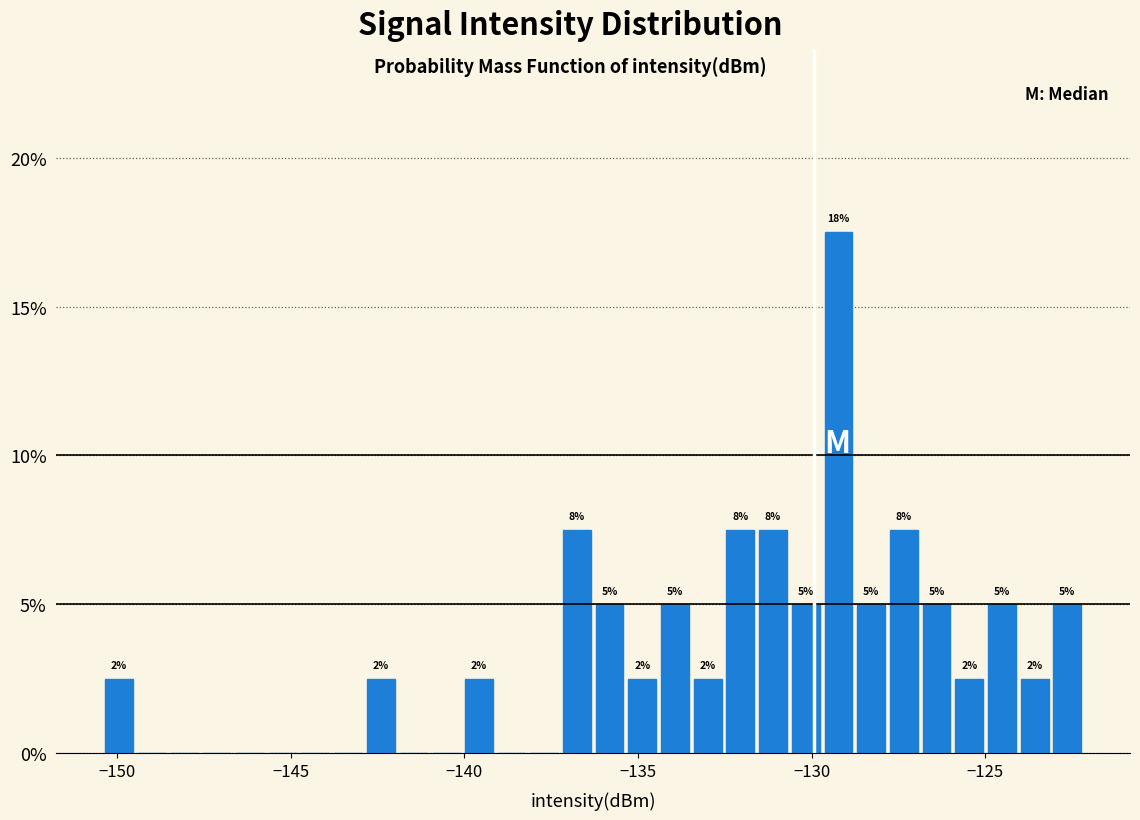

Around what value on the x-axis is the tallest bar? Give the approximate position of its centre, as read against the axis.

-129.0